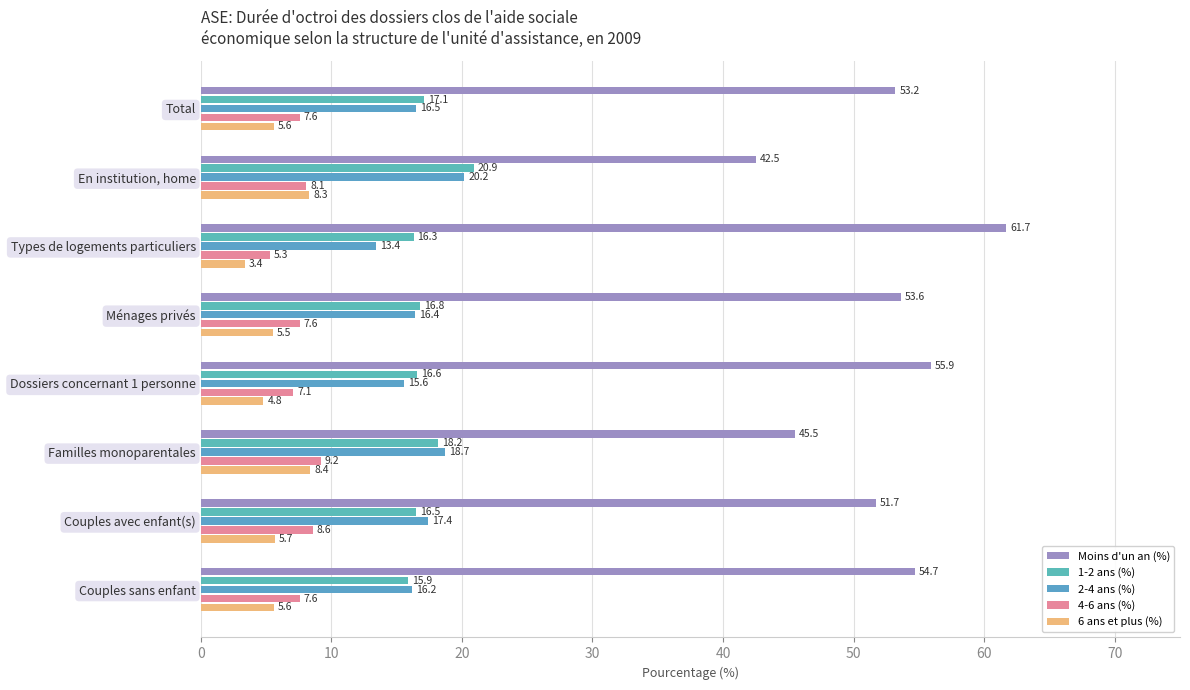

At which label does Moins d'un an (%) reach its minimum?

En institution, home